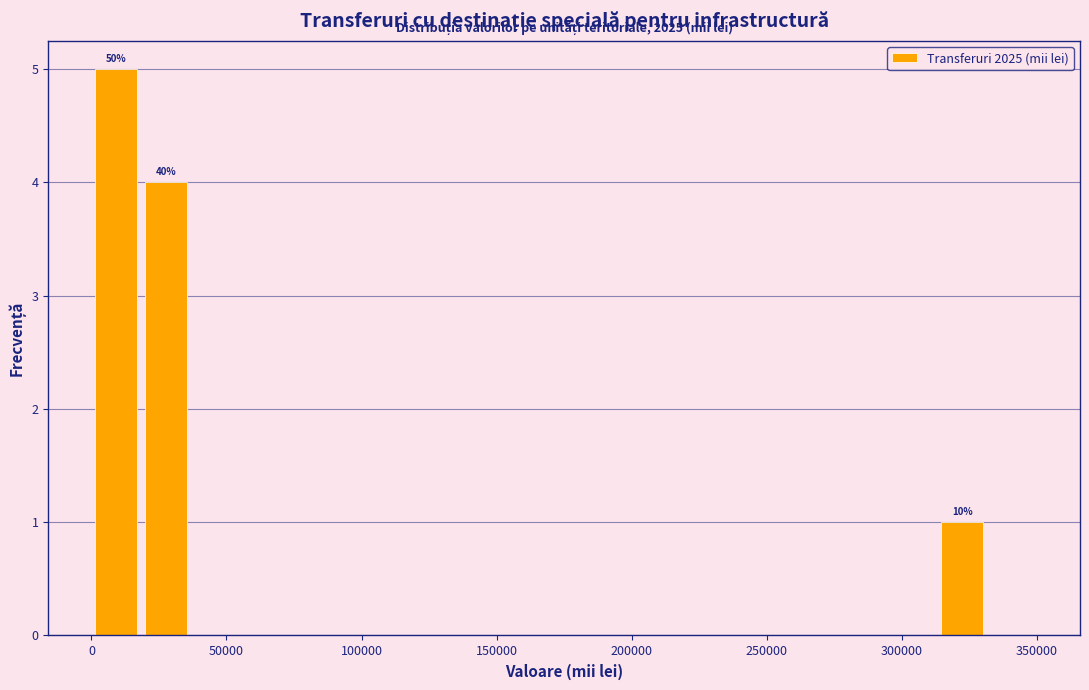

Around what value on the x-axis is the tallest bar? Give the approximate position of its centre, as read against the axis.

10000